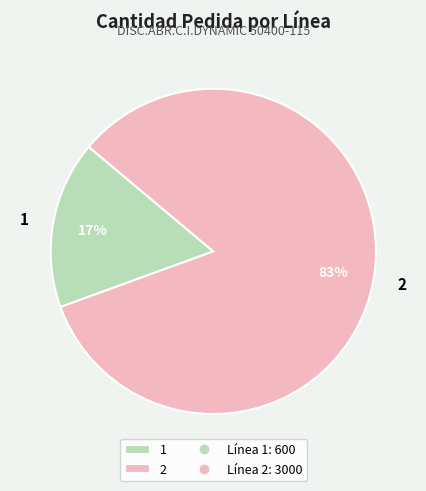

True or false: 2 accounts for 83% of the total.

True